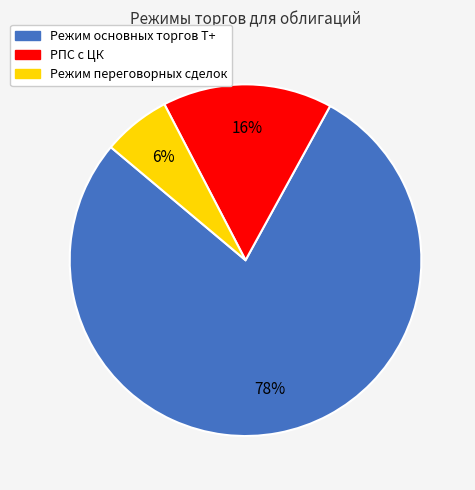

To the nearest percent, what portion does Режим переговорных сделок represent?

6%